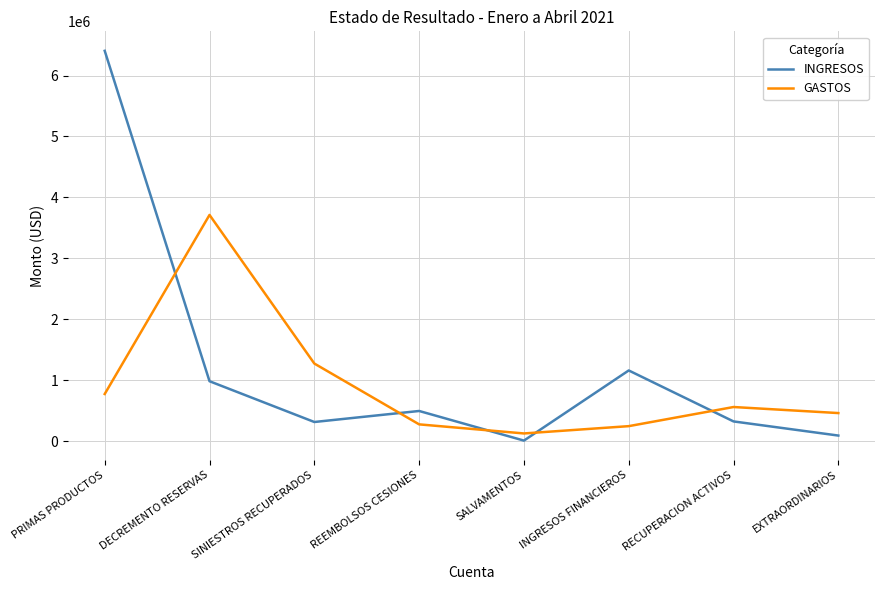

Which series has the widest spread of values?

INGRESOS